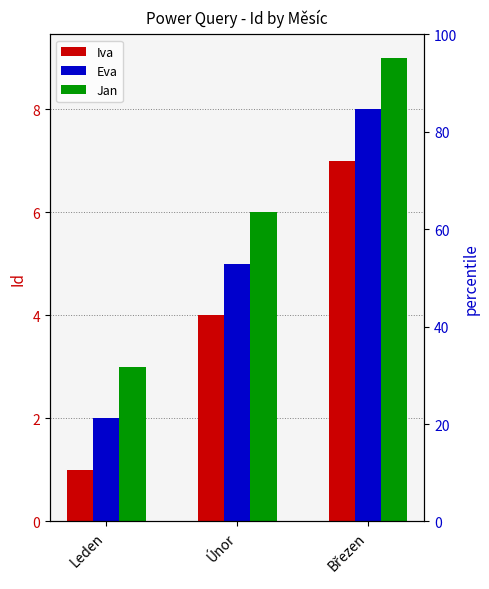

List the series in order of their peak value, highest first.

Jan, Eva, Iva